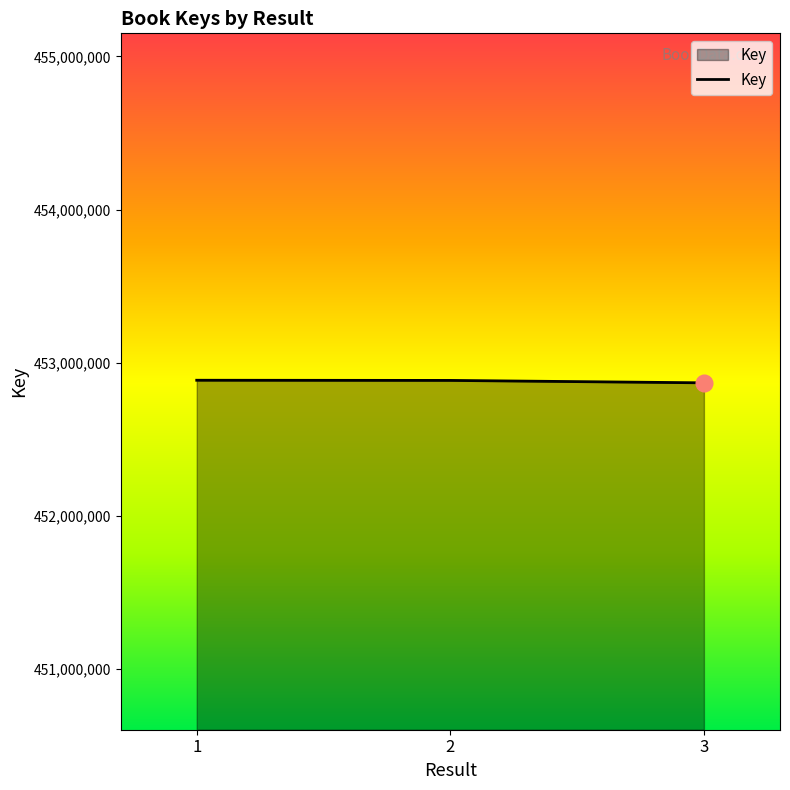

What is the smallest value displayed?

452868703